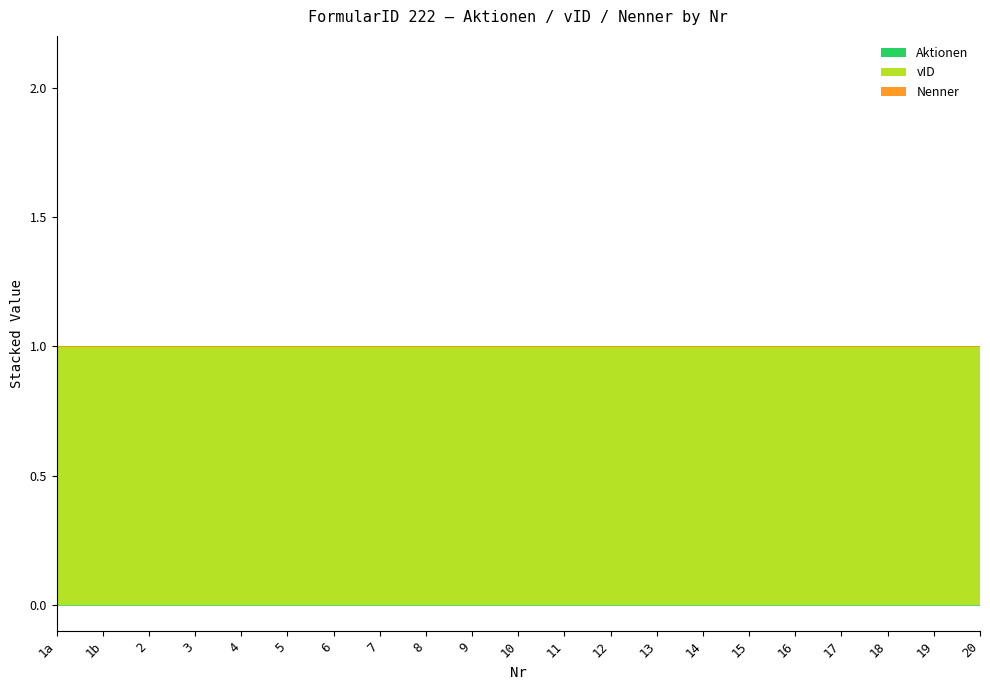

Is the value of Aktionen at 9 greater than the value of vID at 3?

No